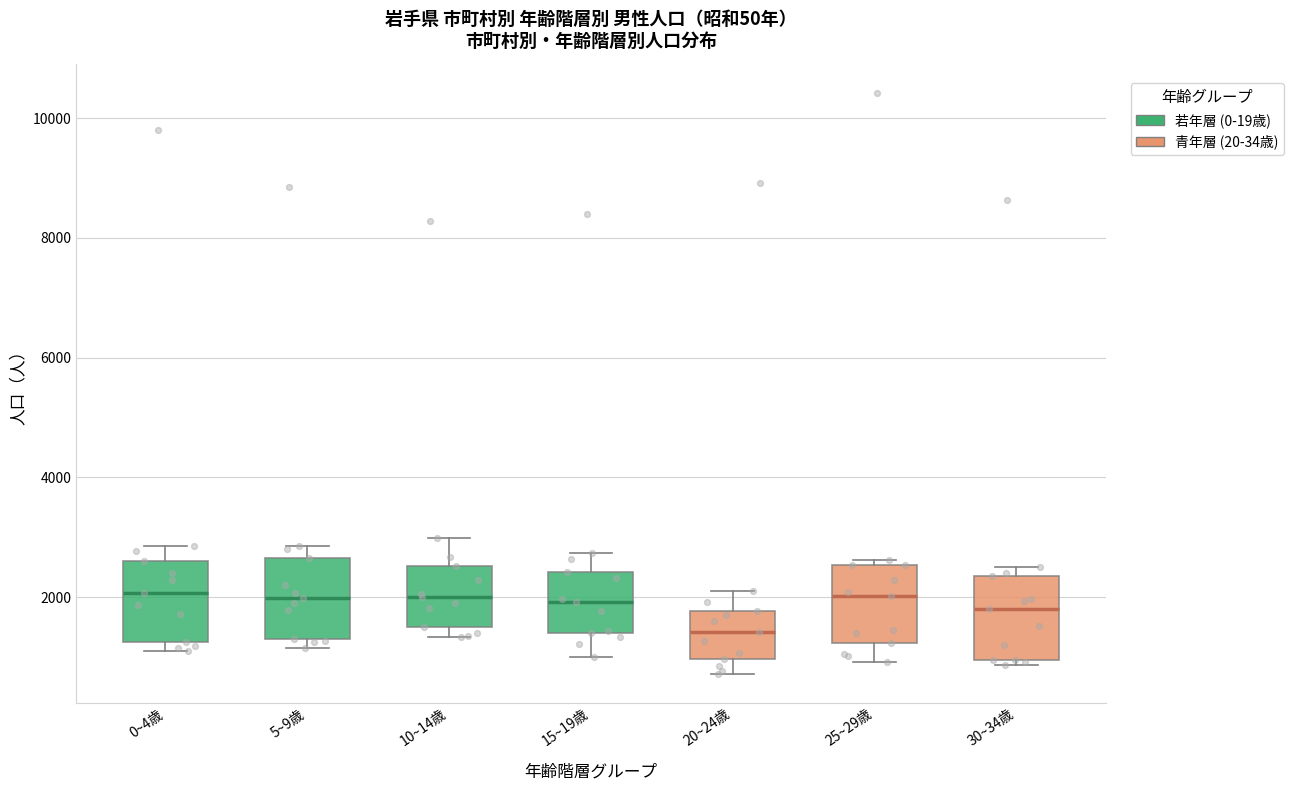

Which box's median line is the lowest?

20~24歳